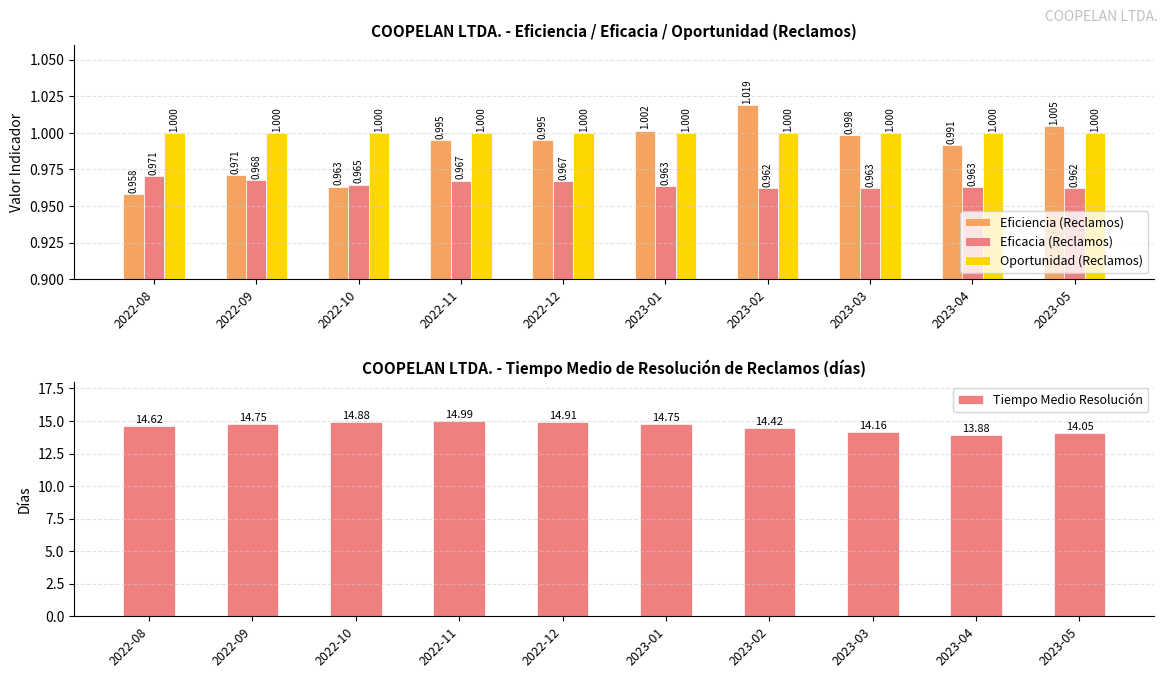

Rank the series at 2022-08 from highest to lowest value.

Tiempo Medio Resolución, Oportunidad (Reclamos), Eficacia (Reclamos), Eficiencia (Reclamos)